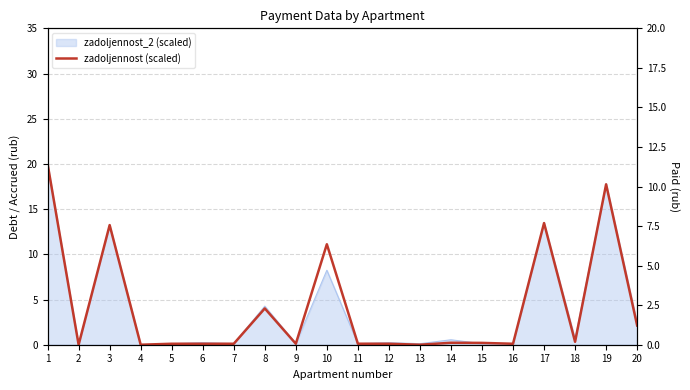

What is the value of the 9th point from the left?

0.1